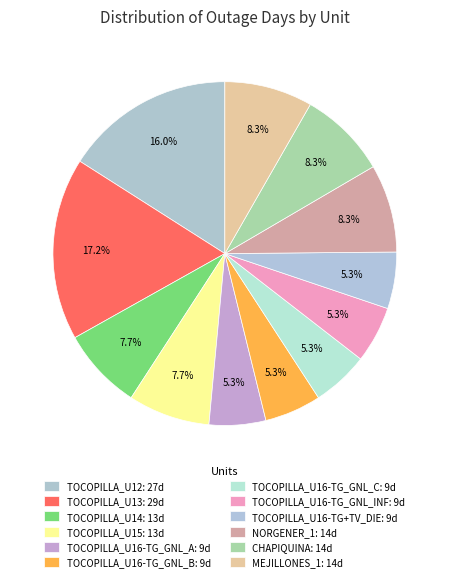

How much of the chart is everything except TOCOPILLA_U16-TG_GNL_A?

94.7%